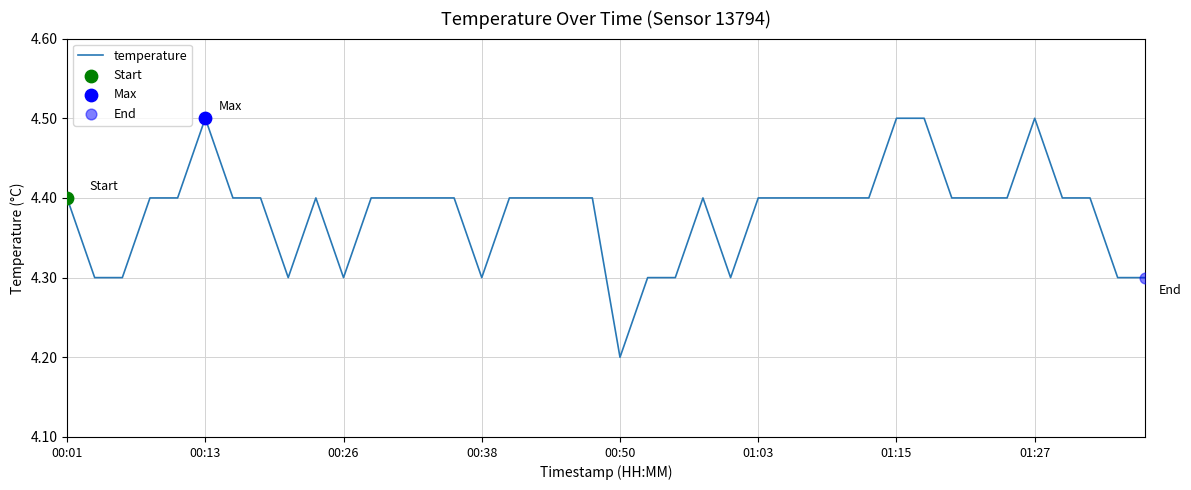

What is the smallest value displayed?

4.2